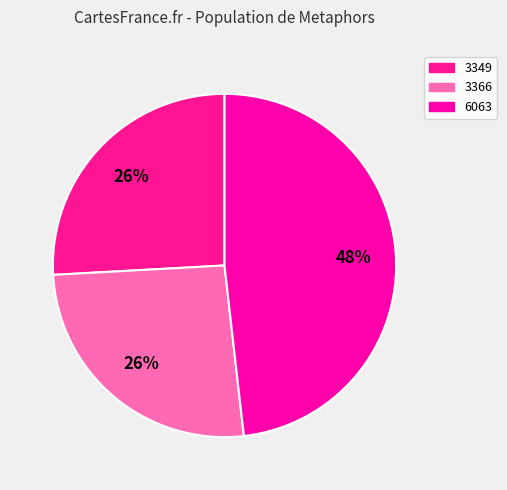

Count the number of slices in the pie.

3